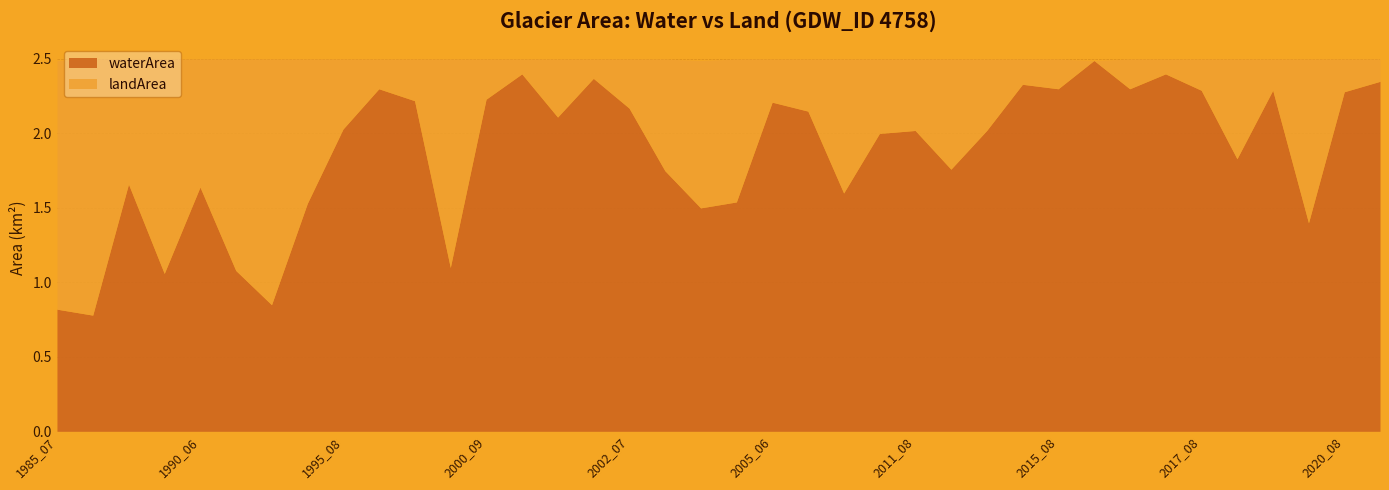

How many lines are shown in the chart?

2